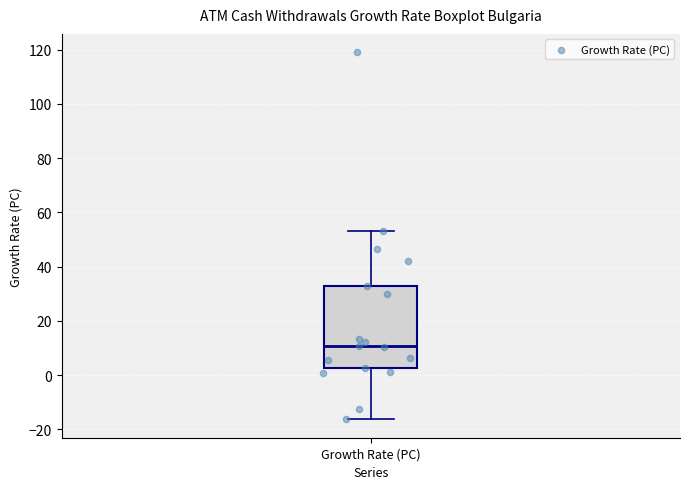

Read this box plot against the y-axis: the position of the median line, the range covered by the box, and the ends of both whiskers. The values are not printed on the chart, so give them approximately, as read against the axis.

median 10, box 2 to 34, whiskers -16 to 54